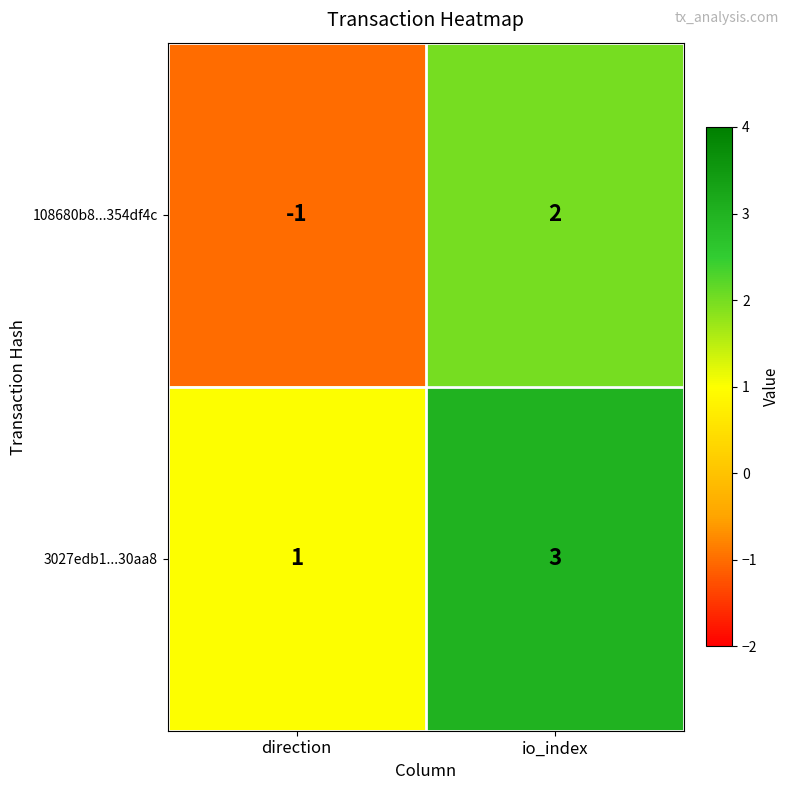

How many distinct data groups are displayed?

2